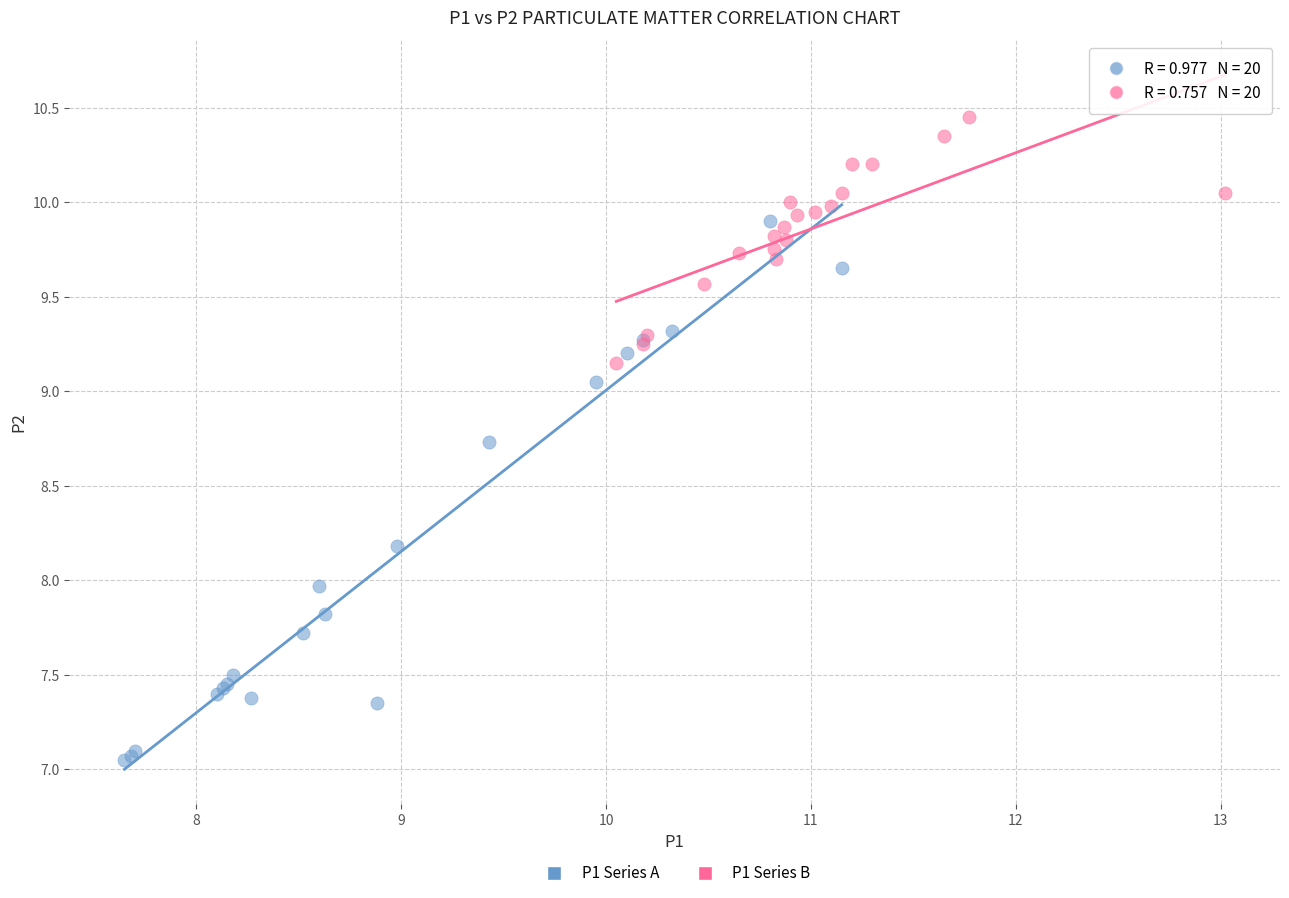

Which series contains the highest Y value?

P1 Series B